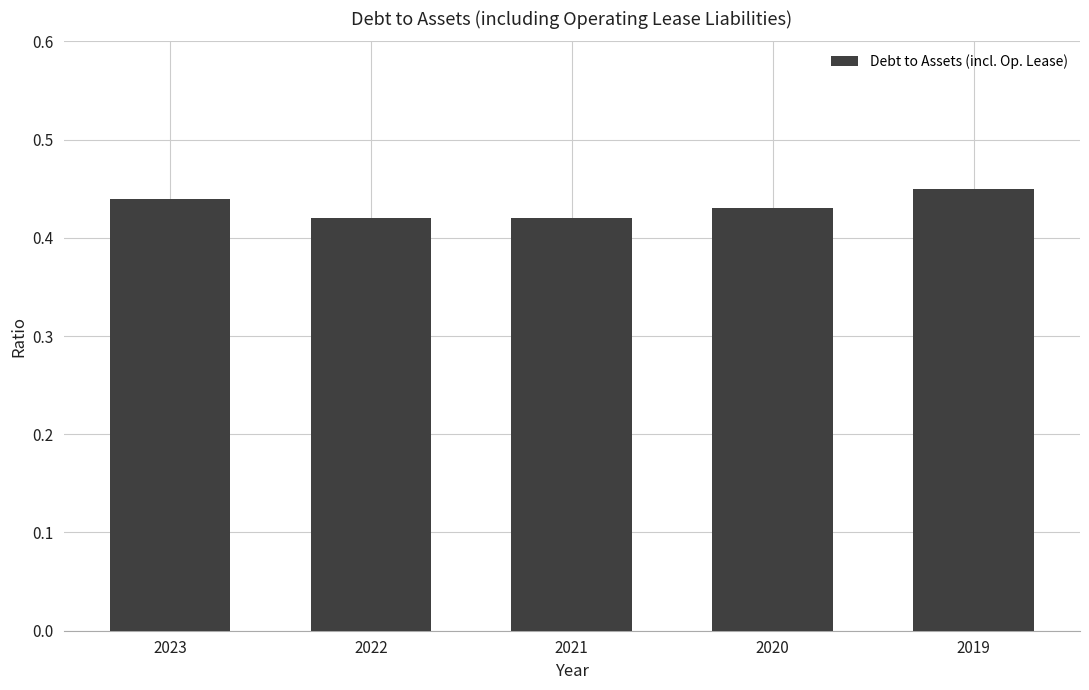

The chart shows a value of 0.1 at 2020. True or false?

False